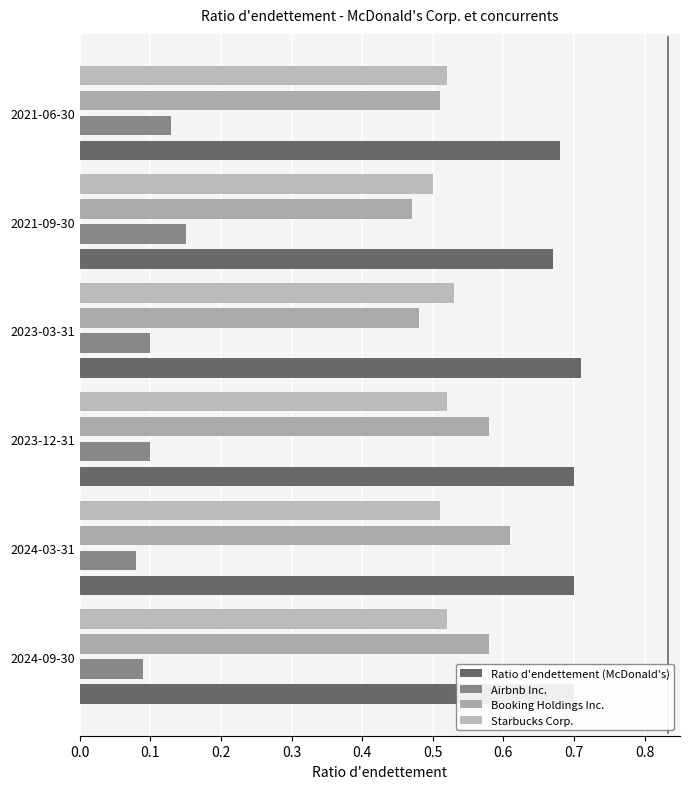

What are all the series names shown in the legend?

Ratio d'endettement (McDonald's), Airbnb Inc., Booking Holdings Inc., Starbucks Corp.